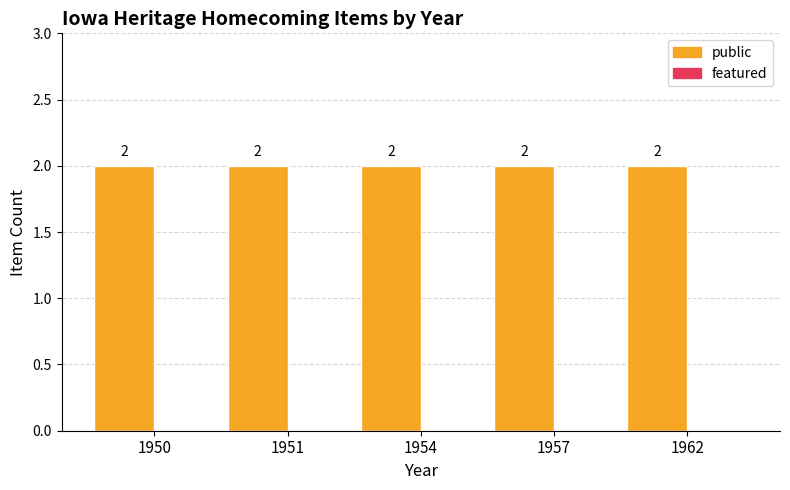

Is the value of featured at 1951 greater than the value of public at 1957?

No